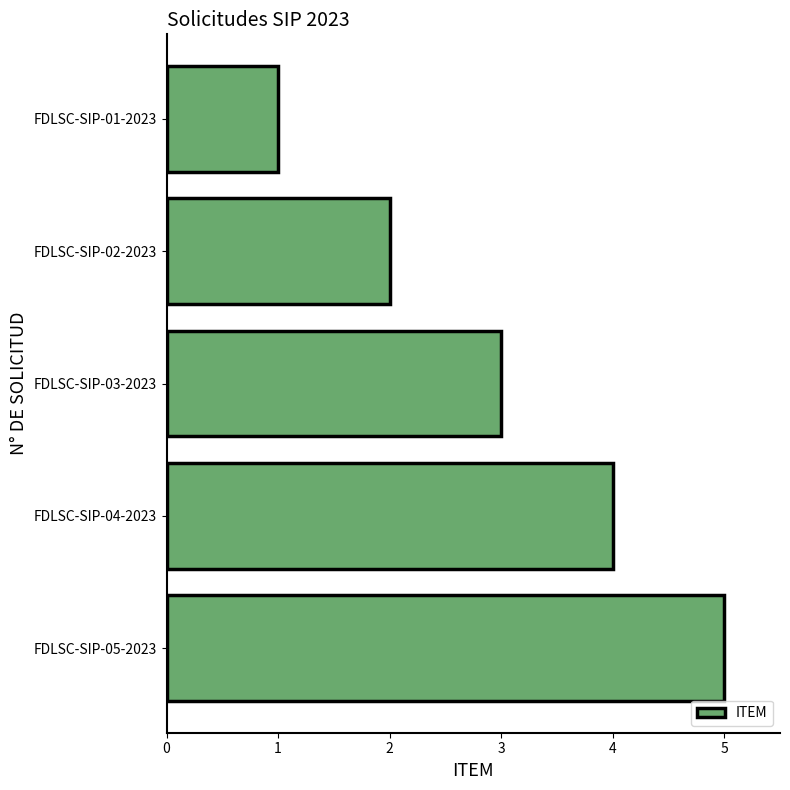

How many values are below 3?

2